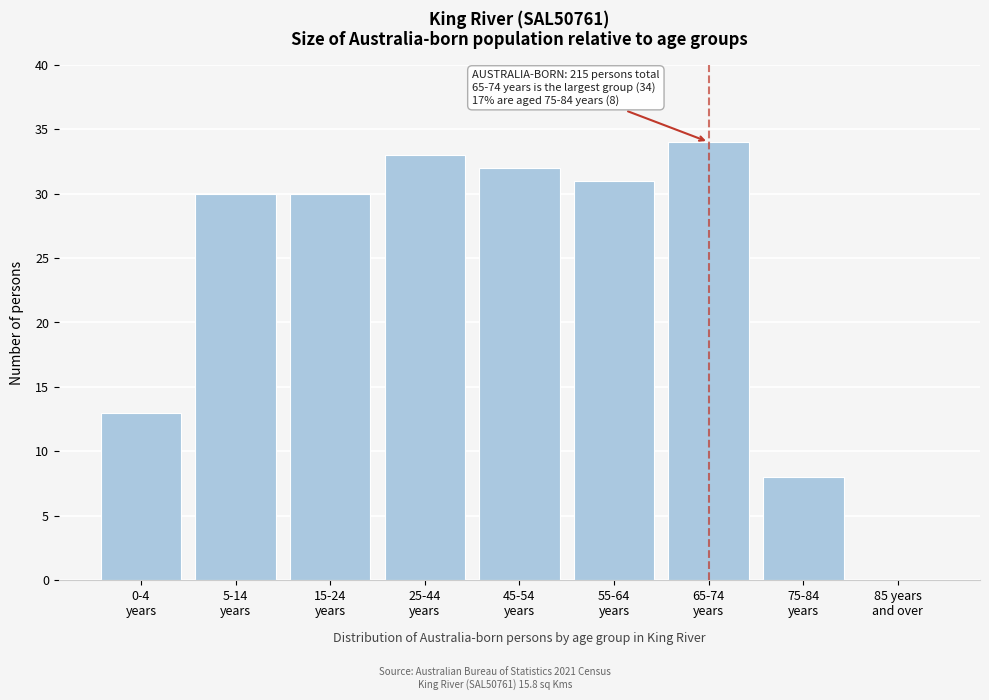

What is the maximum value shown in the chart?

34